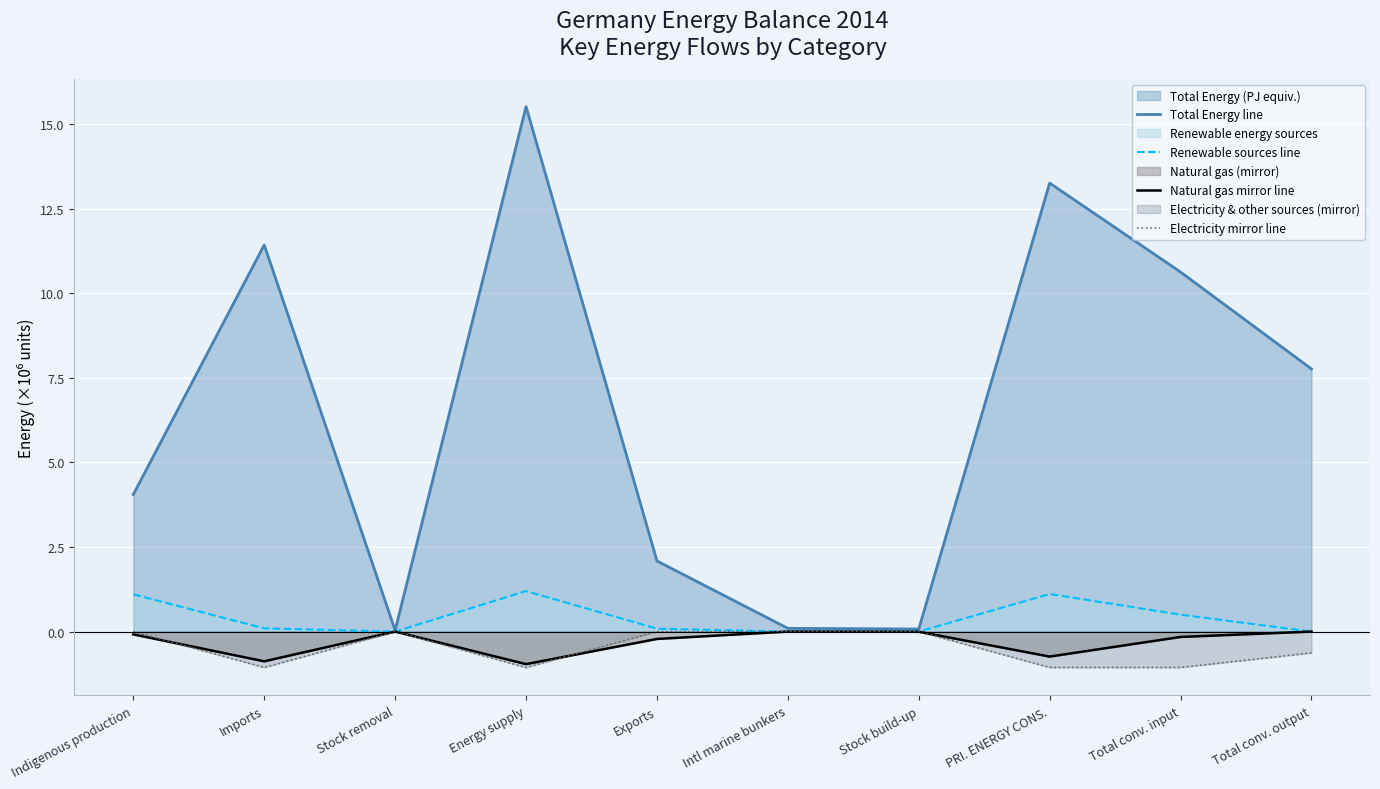

True or false: Renewable sources line and Total Energy line intersect in this chart.

False